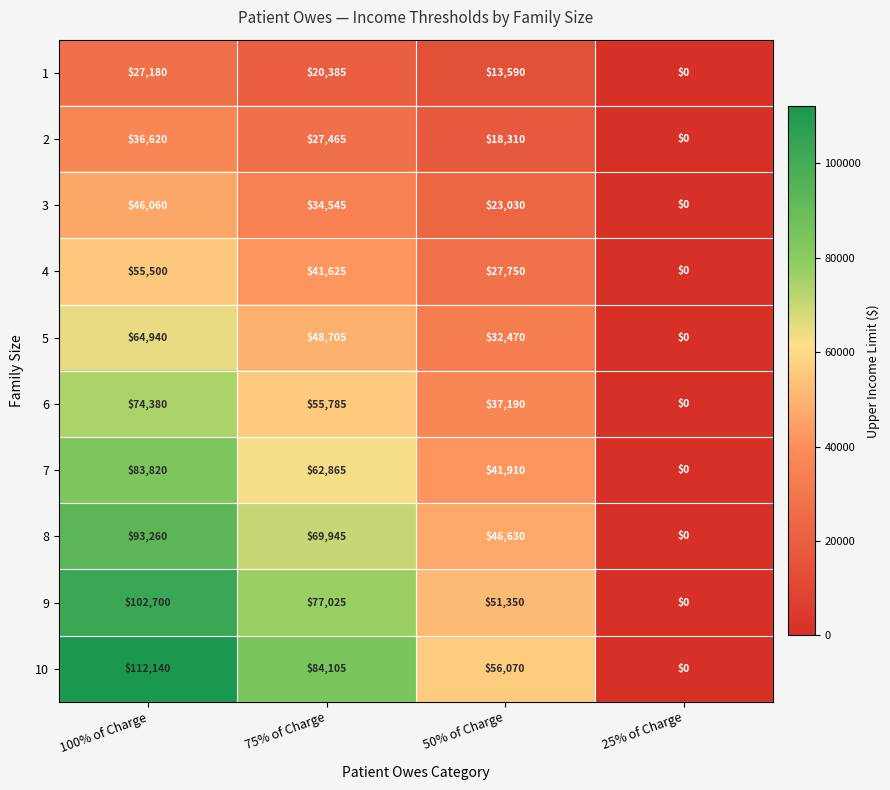

At 75% of Charge, list the series in order from smallest to largest.

1, 2, 3, 4, 5, 6, 7, 8, 9, 10